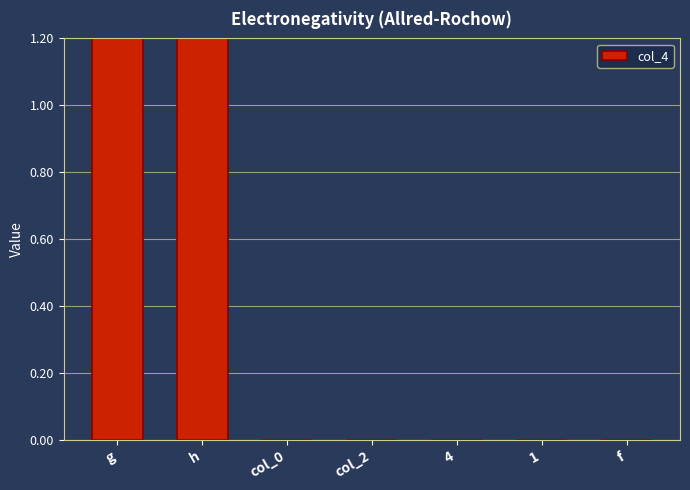

Reading left to right, list all the values displayed in this chart.

2	8	0	0	0	0	0